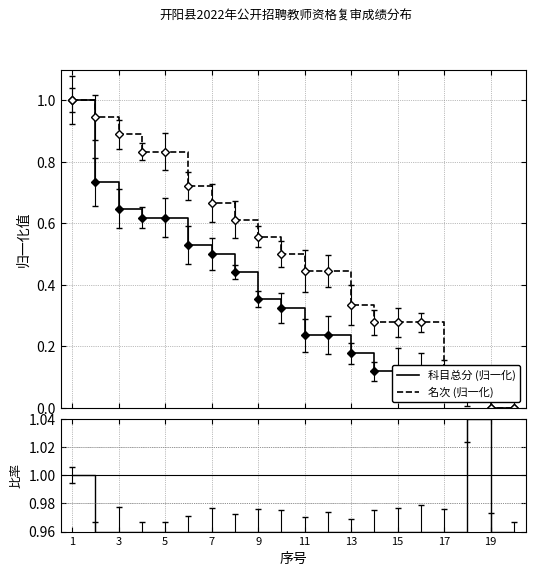

At which category is the sum across all series the highest?

1